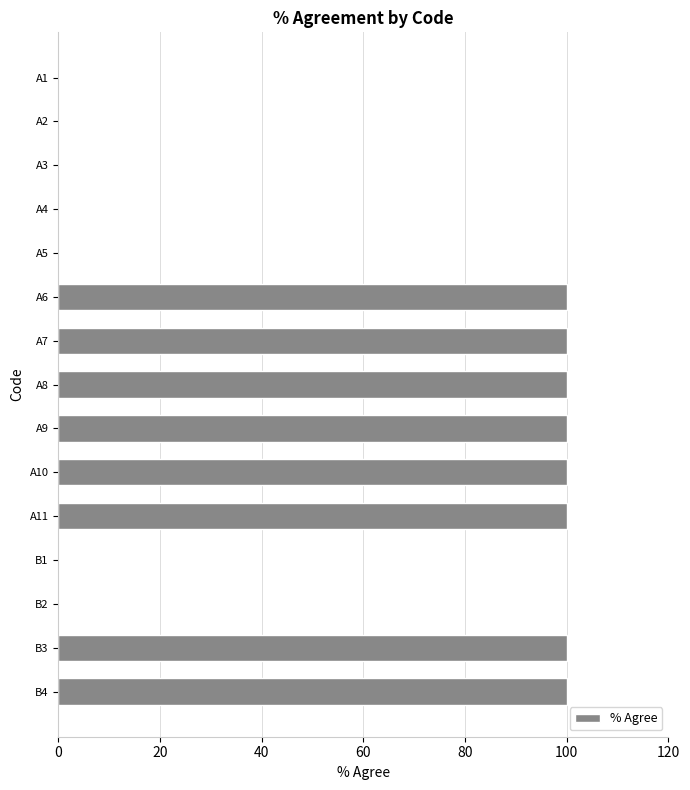

What is the sum of all values?

800